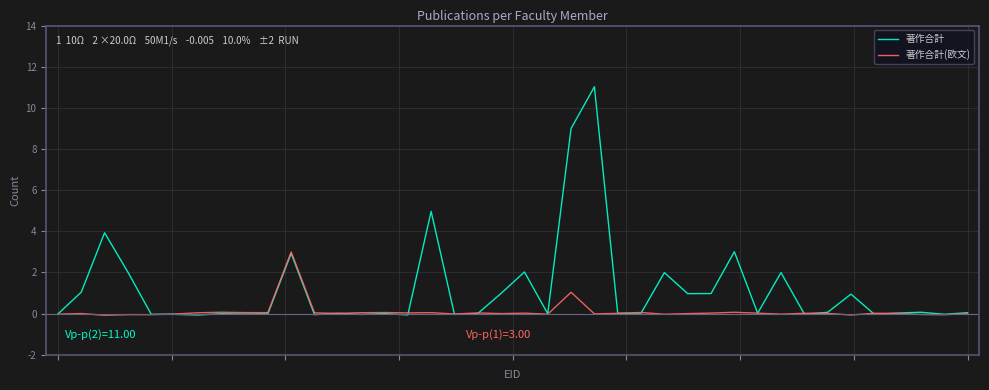

How many data points does each series have?

40